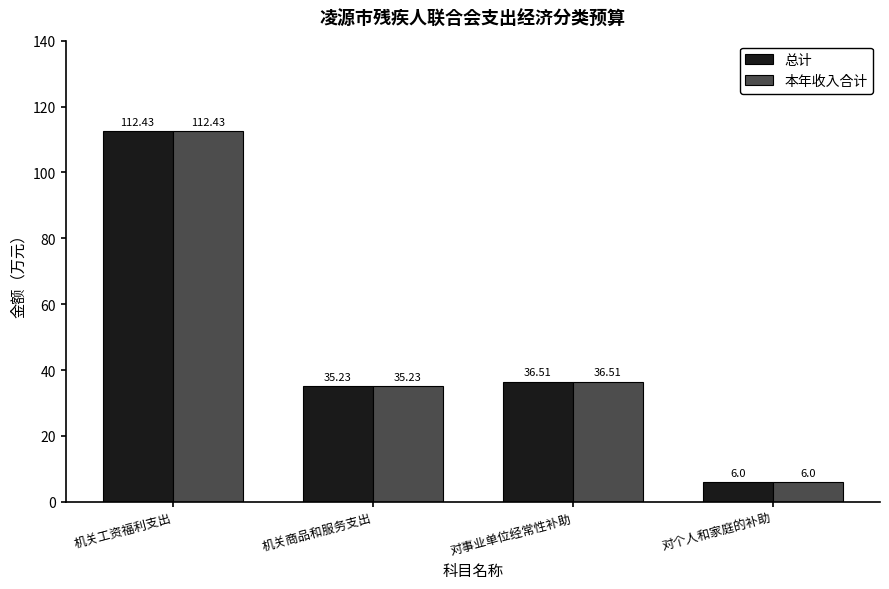

Rank the categories by 总计 value from highest to lowest.

机关工资福利支出, 对事业单位经常性补助, 机关商品和服务支出, 对个人和家庭的补助